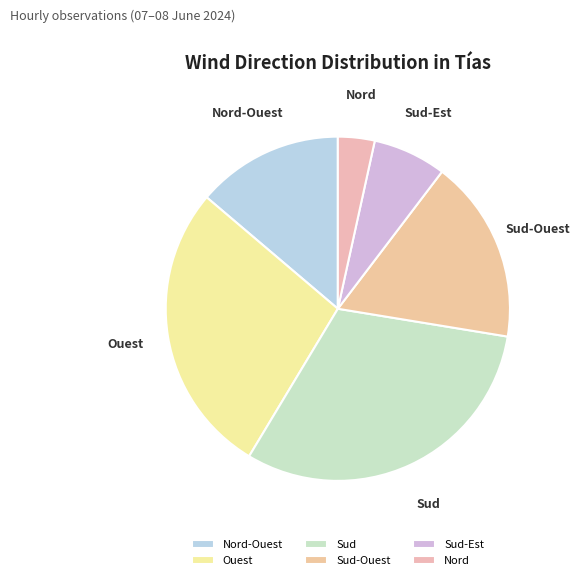

Which category has the biggest portion of the pie?

Sud